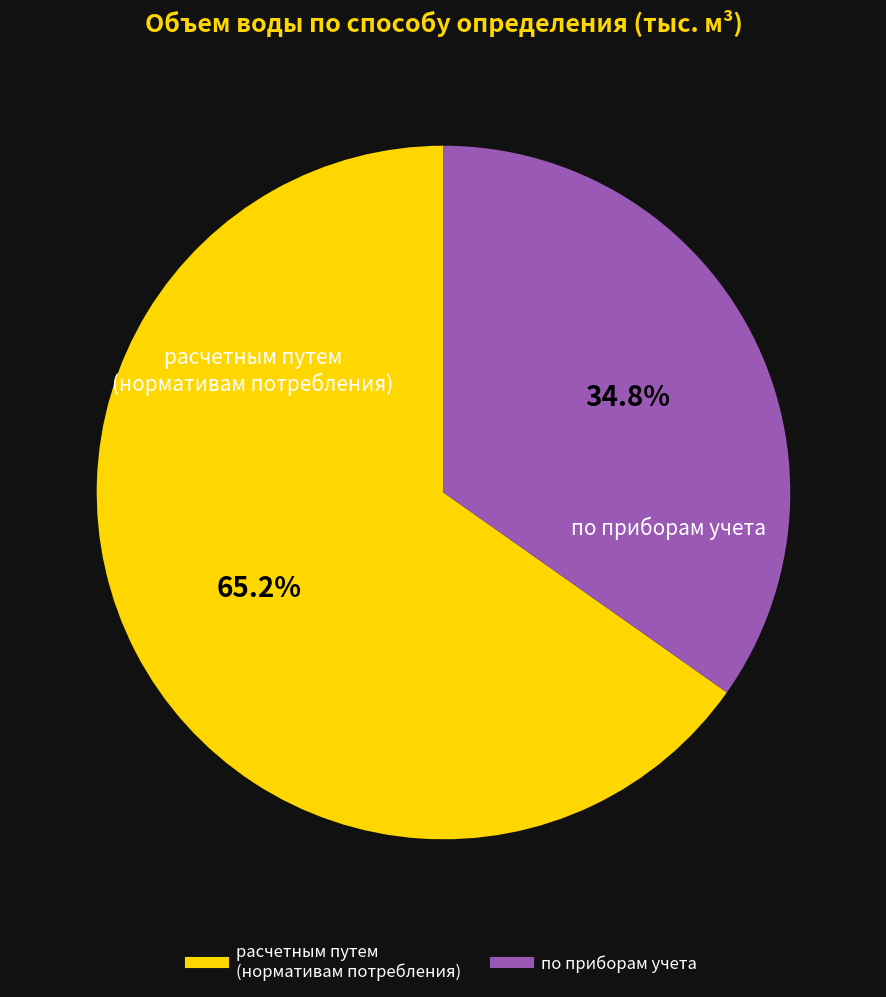

Is there a majority slice in this chart?

Yes